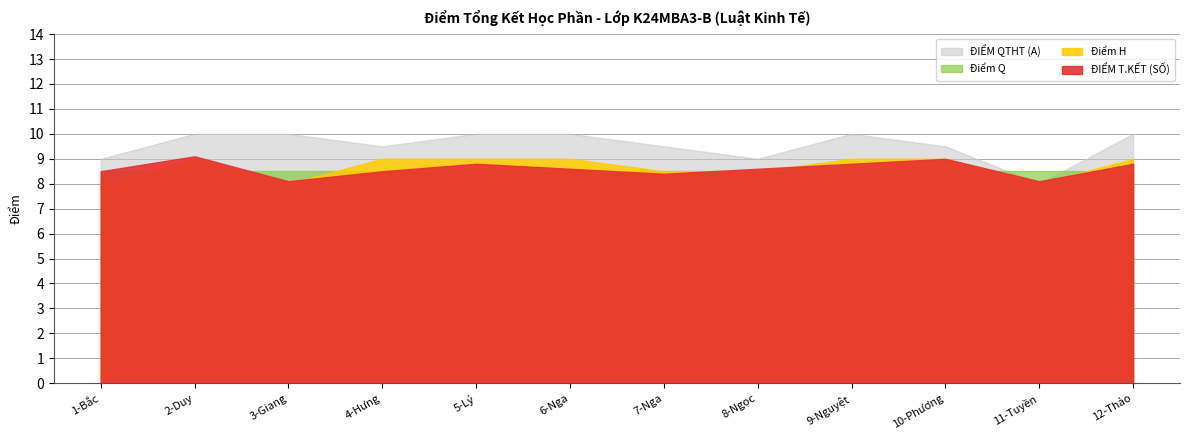

What position from the left is 4-Hưng?

4